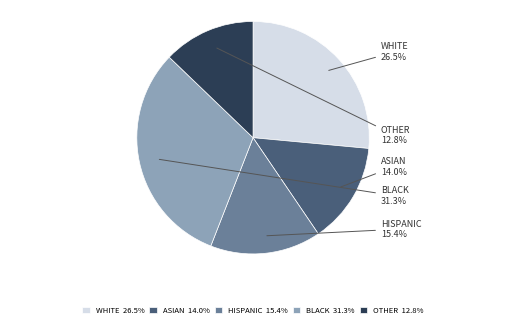

Is there a majority slice in this chart?

No